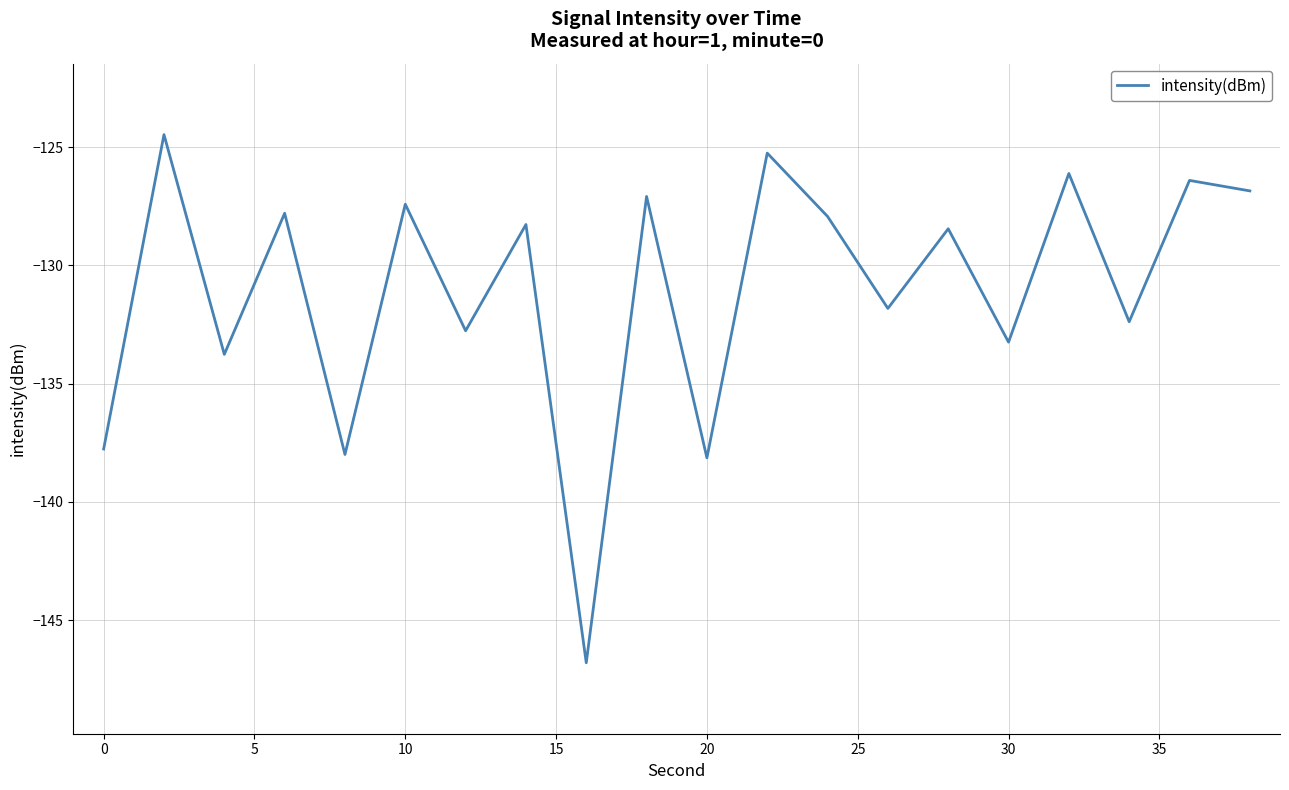

What is the difference between the maximum and minimum values?

22.3